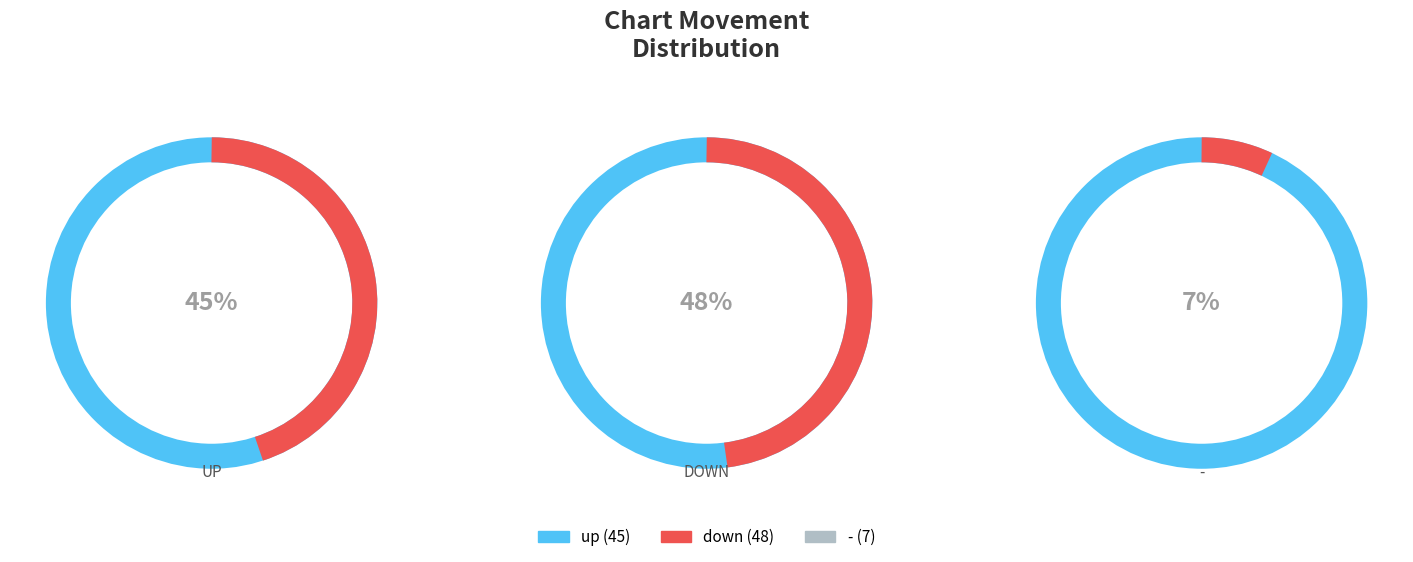

What is the change in value from down to -?

-41